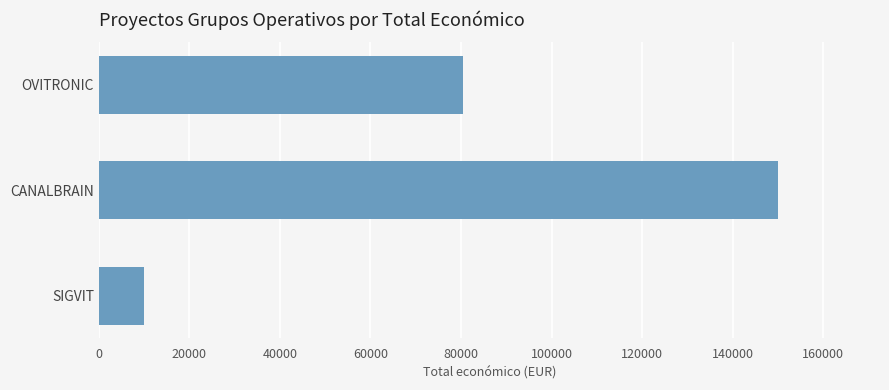

What is the difference between the maximum and minimum values?

140000